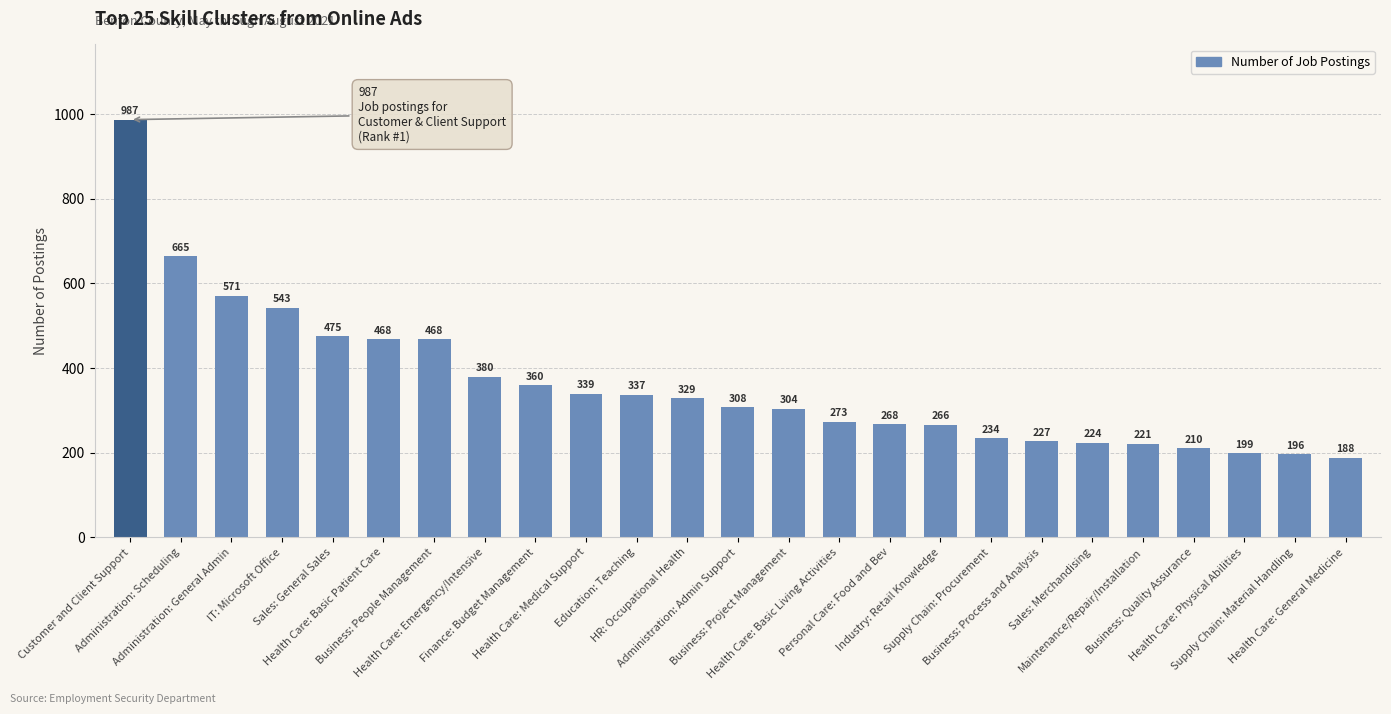

What is the difference between the values at Business: People Management and Supply Chain: Material Handling?

272